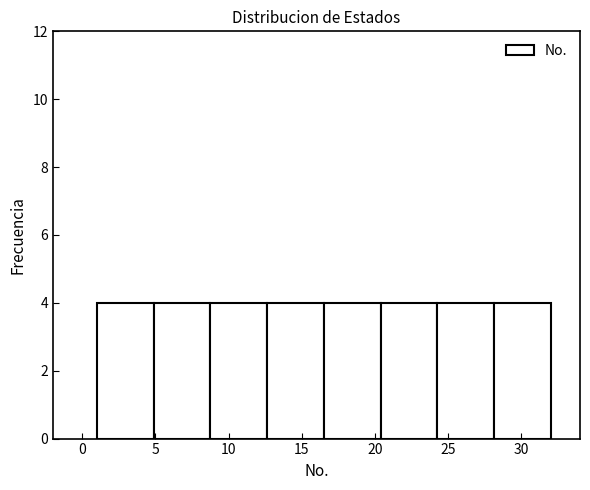

Reading left to right, list every bar in this chart as the range it spans on the x-axis followed by its height. Neither the bar edges nor the heights are printed on the chart, so give them approximately, as read against the axes.

1.0 to 5.0: 4
5.0 to 9.0: 4
9.0 to 12.5: 4
12.5 to 16.5: 4
16.5 to 20.5: 4
20.5 to 24.5: 4
24.5 to 28.0: 4
28.0 to 32.0: 4